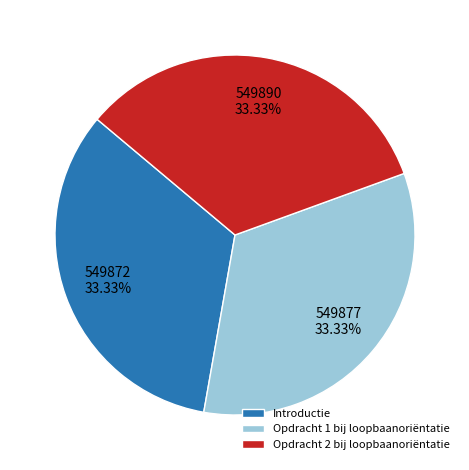

What percentage do Introductie and Opdracht 2 bij loopbaanoriëntatie together represent?

66.7%